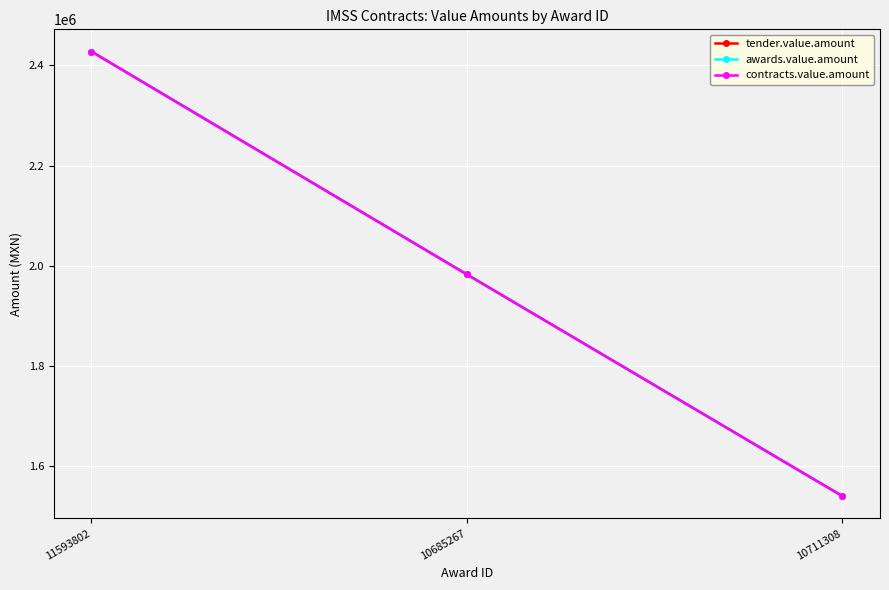

Does the chart have visible grid lines?

Yes